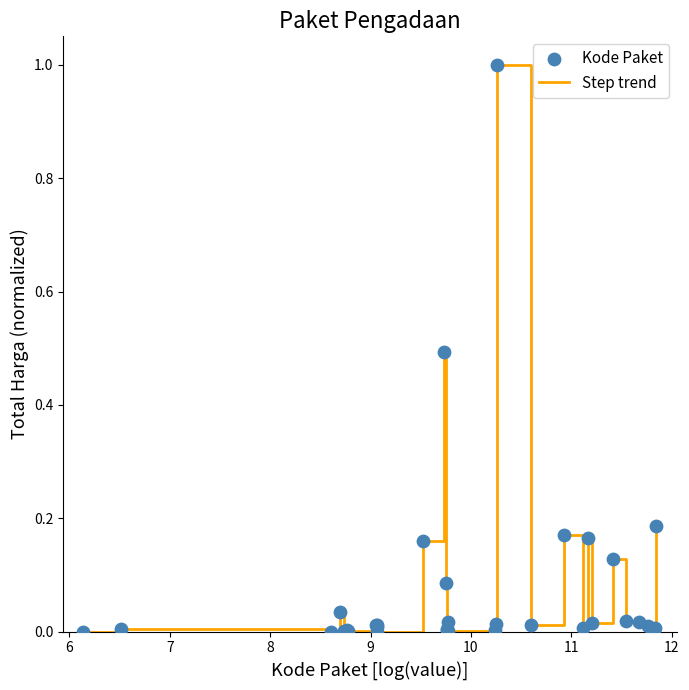

What is the maximum value shown in the chart?

1.0